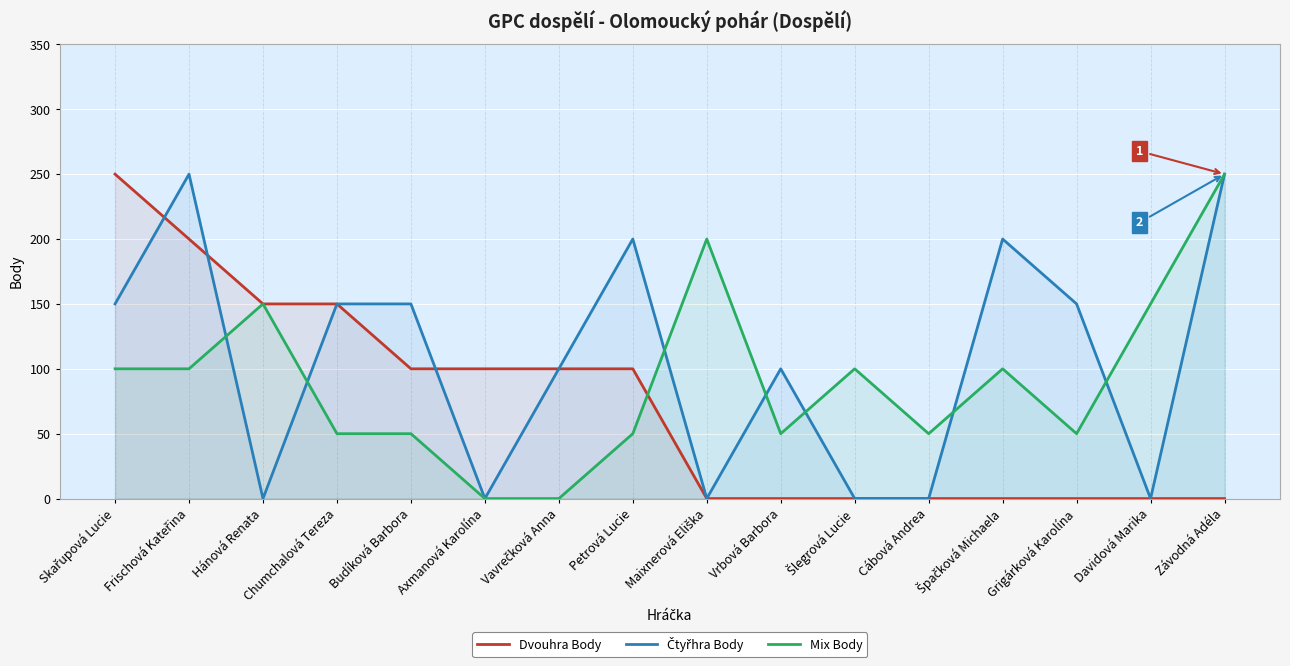

What position from the right is Axmanová Karolína?

11